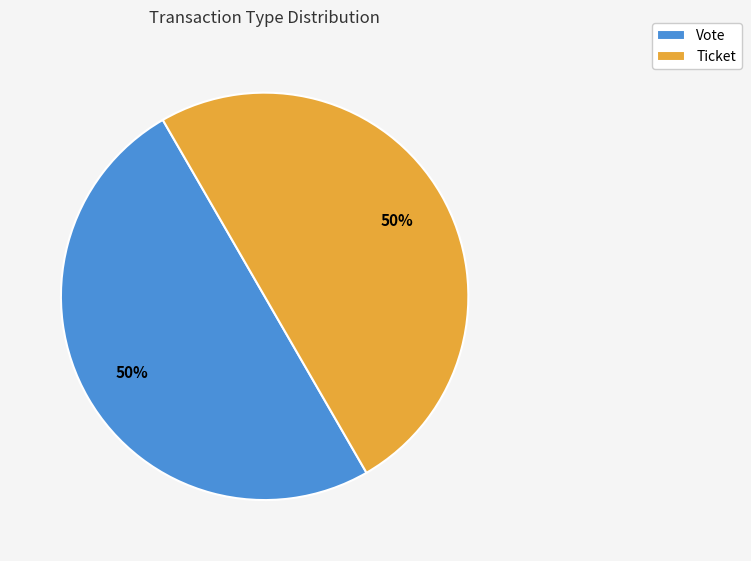

Combined, do Ticket and Vote account for over 50%?

Yes